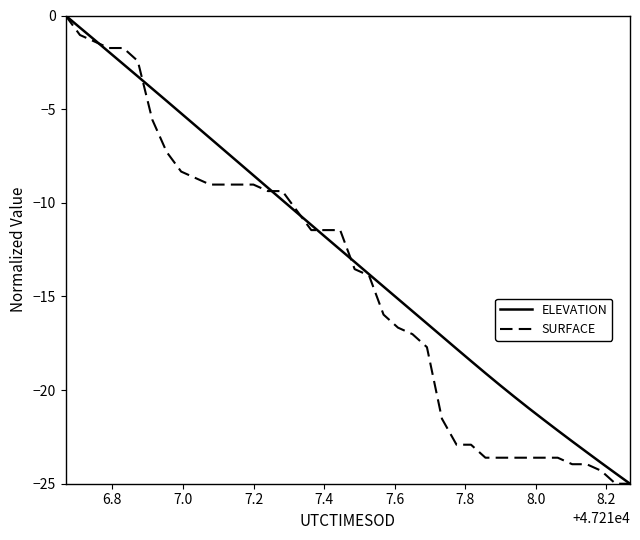

List the series in order of their overall mean, highest first.

ELEVATION, SURFACE